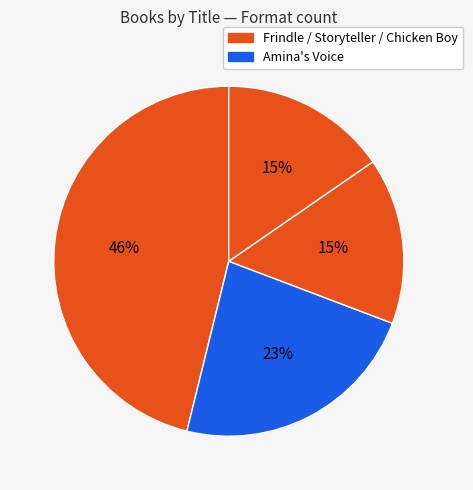

Count the number of slices in the pie.

4